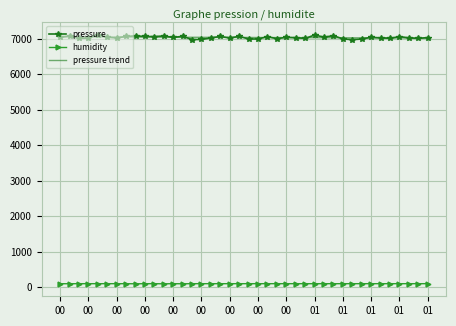

What is the maximum value for pressure trend?

7049.8